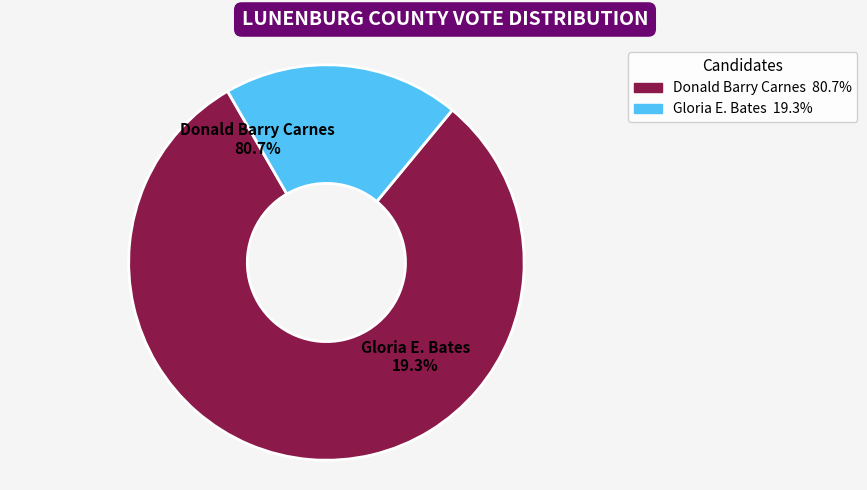

What portion of the pie excludes Donald Barry Carnes?

19.3%